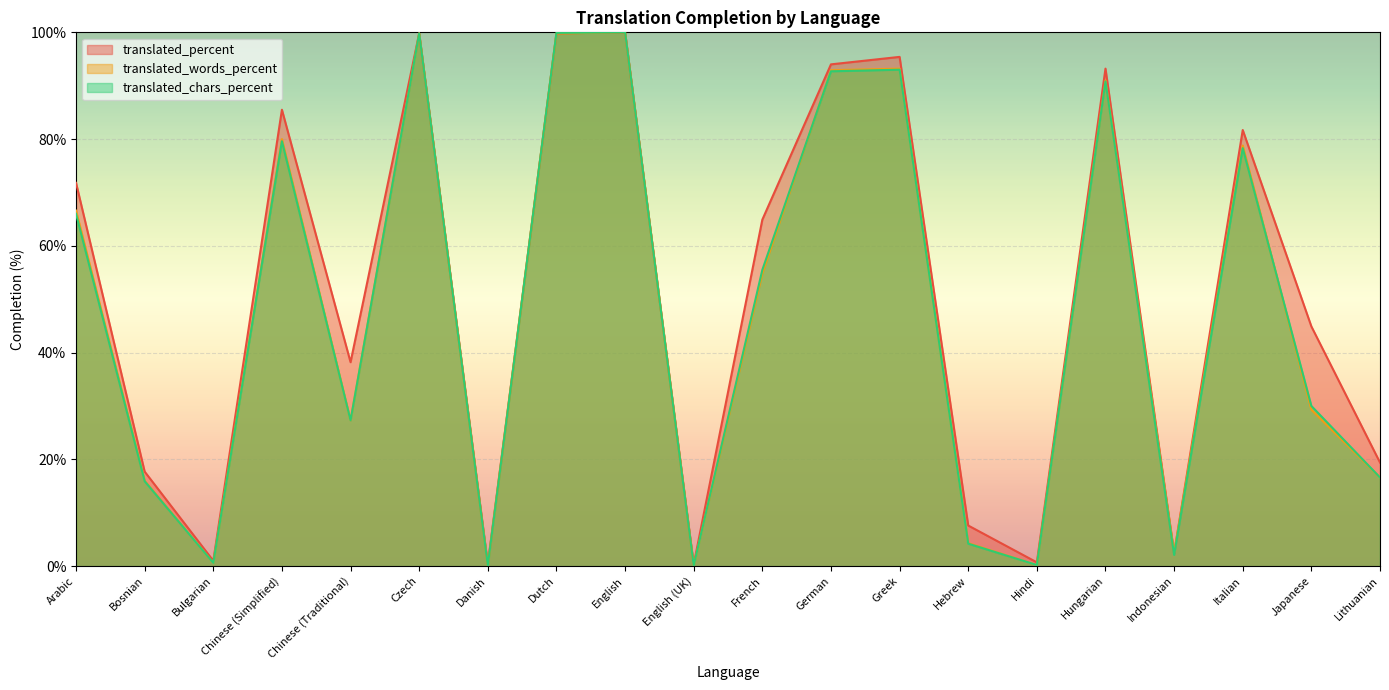

Where does the translated_chars_percent series first go above 55?

Arabic